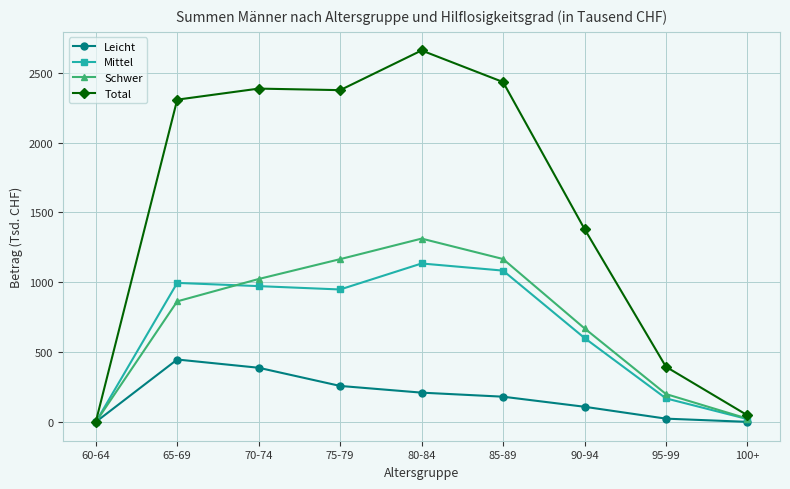

In Schwer, how many points are higher than both neighbors (excluding endpoints)?

1